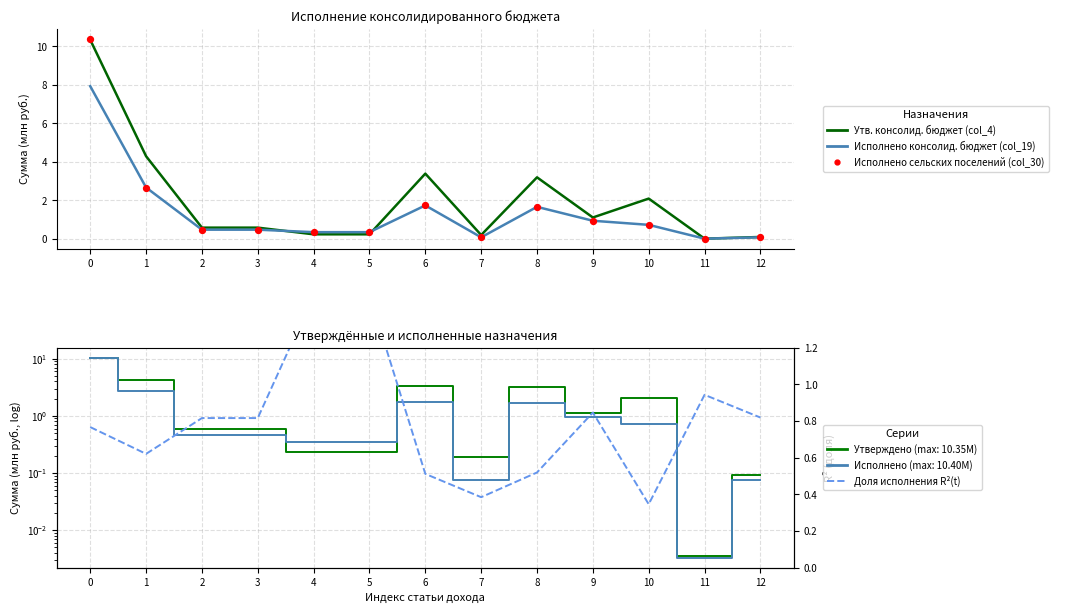

Which series reaches the maximum Y coordinate?

Исполнено сельских поселений (col_30)